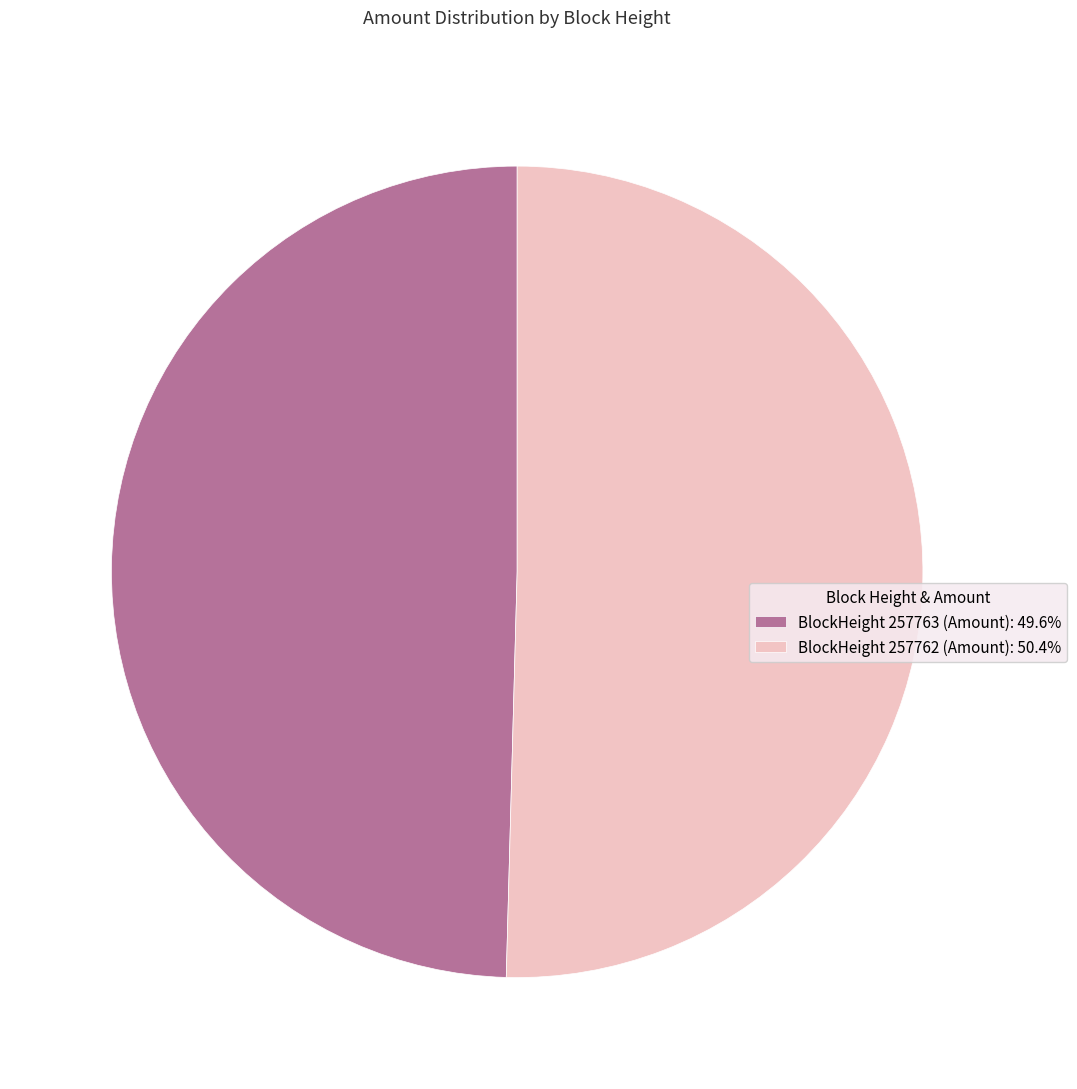

Does any single category account for the majority?

Yes